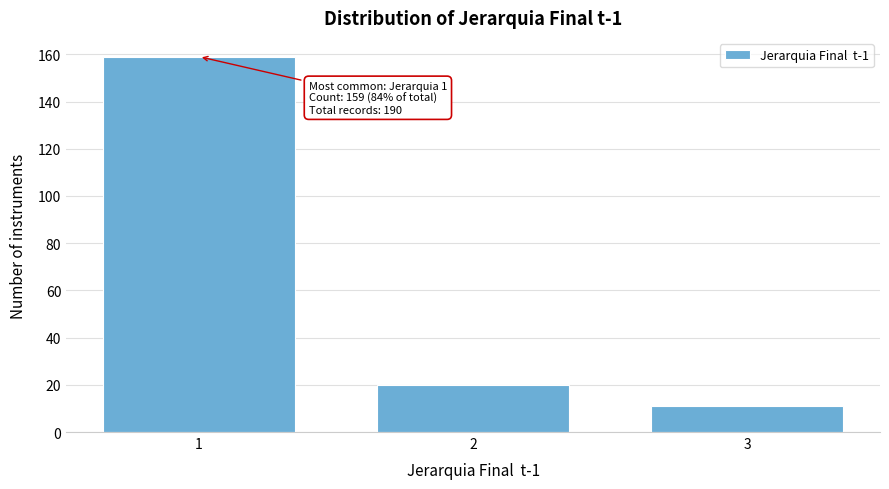

Reading left to right, list all the values displayed in this chart.

159	20	11